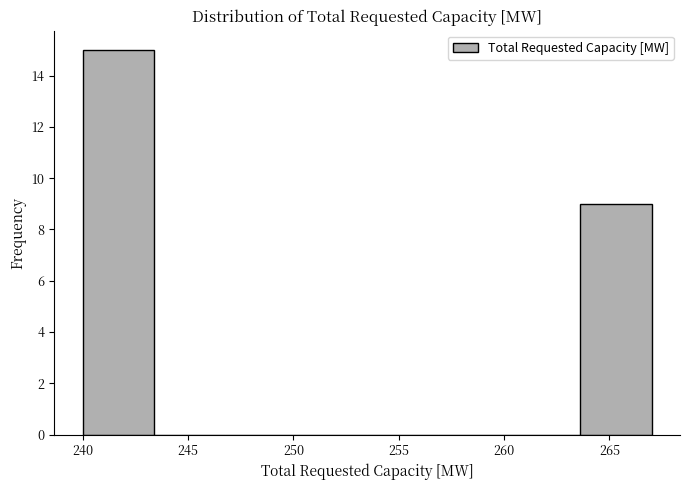

Over which range of the x-axis is the bar tallest?

240.0 to 243.5